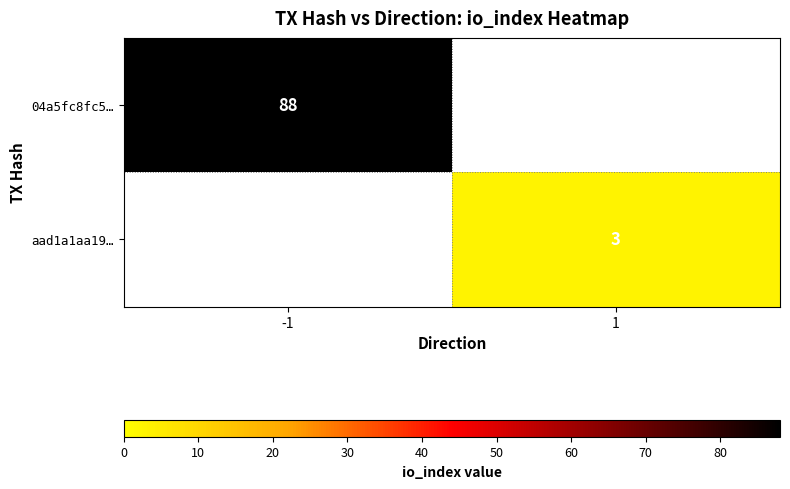

The value of aad1a1aa19… at 1 is 1.6. True or false?

False